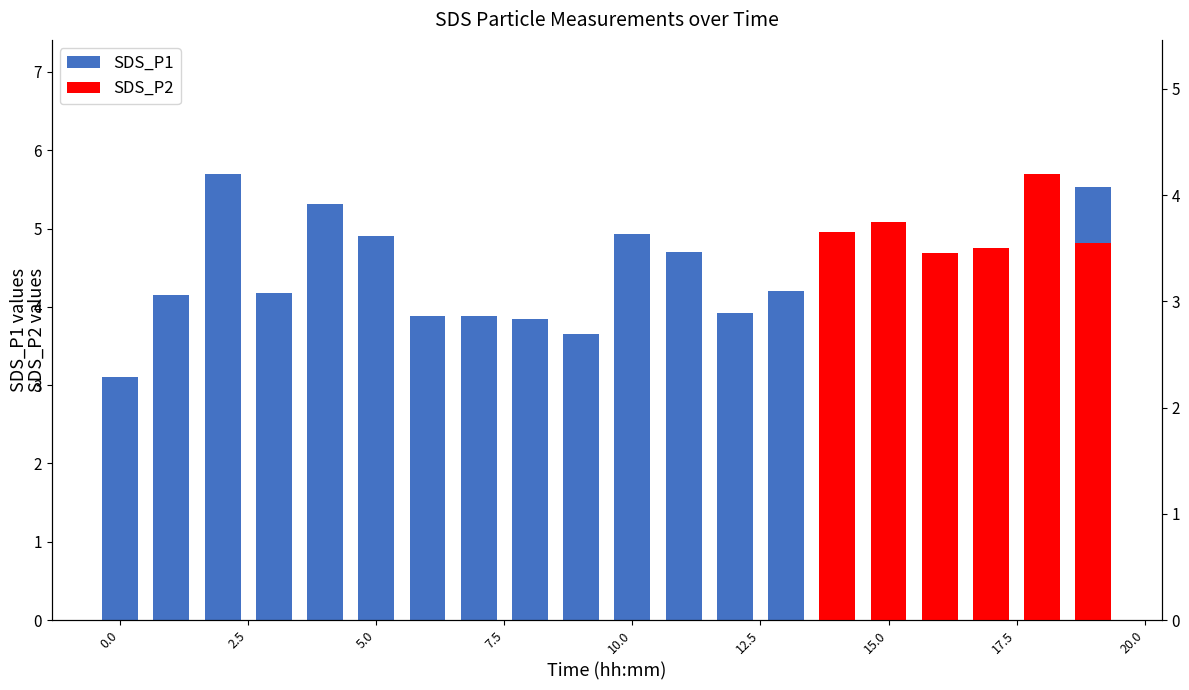

How many bars are there in total?

20